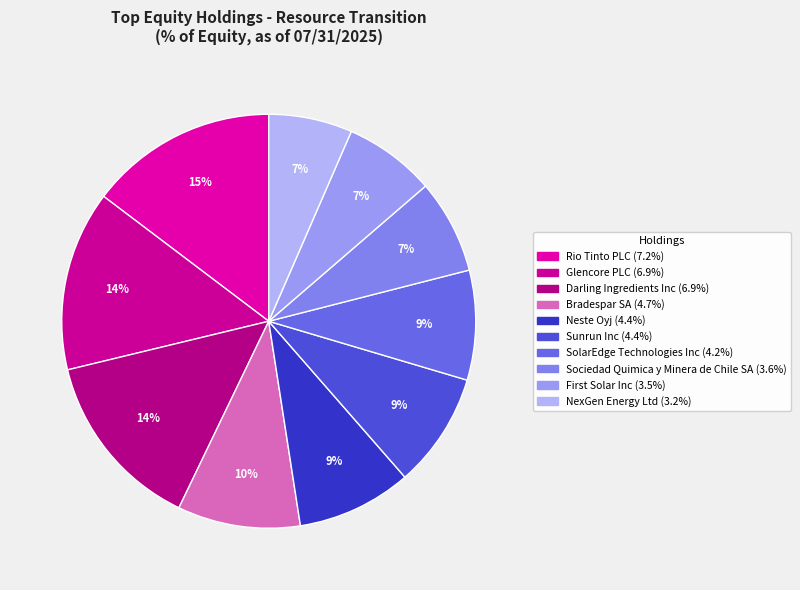

How many segments does this pie chart have?

10